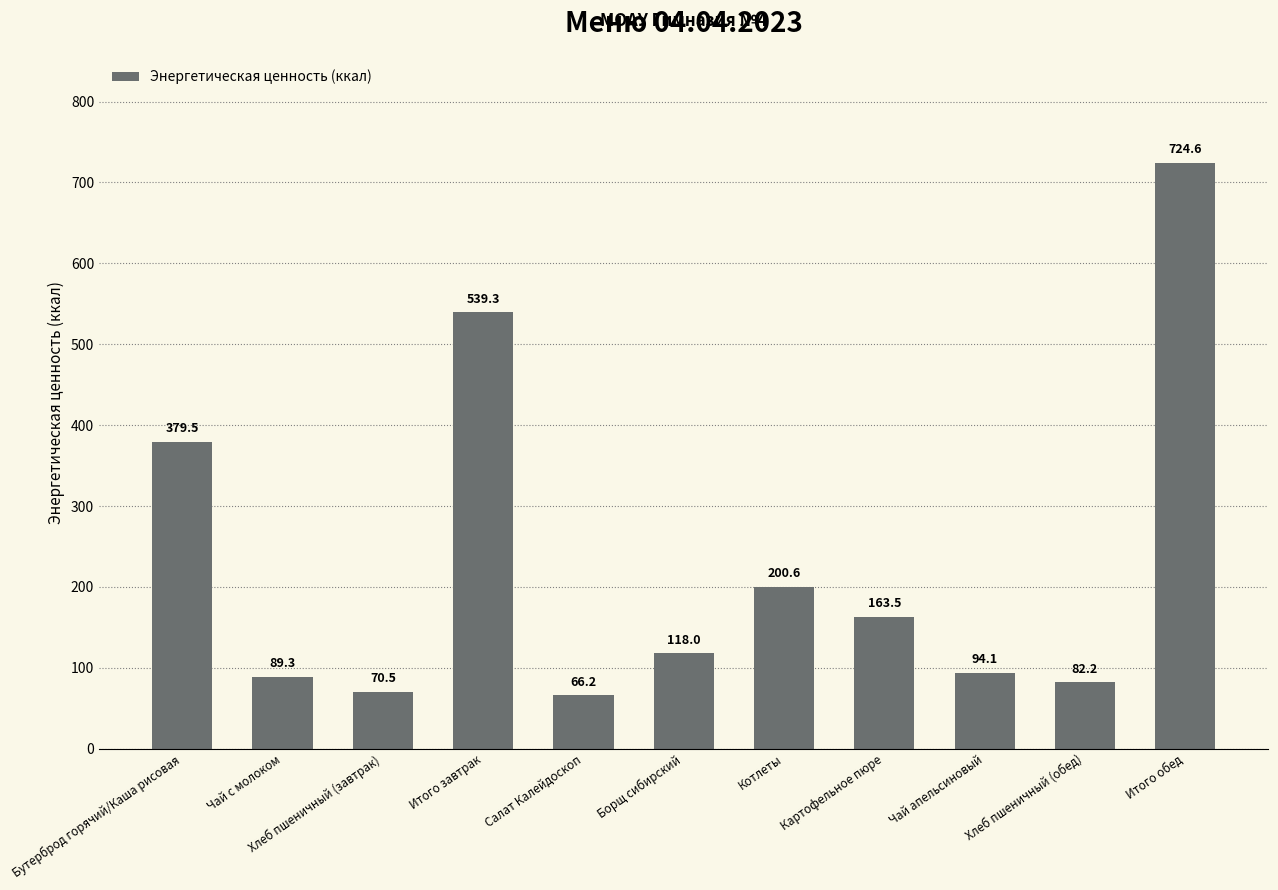

Rank the categories by value from lowest to highest.

Салат Калейдоскоп, Хлеб пшеничный (завтрак), Хлеб пшеничный (обед), Чай с молоком, Чай апельсиновый, Борщ сибирский, Картофельное пюре, Котлеты, Бутерброд горячий/Каша рисовая, Итого завтрак, Итого обед